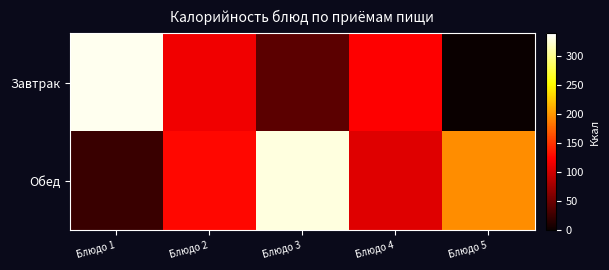

At which category is the sum across all series the highest?

Блюдо 3